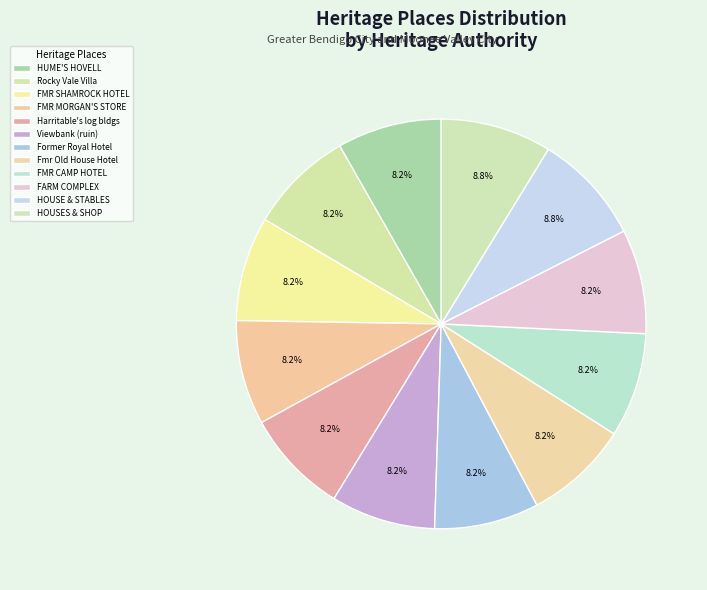

Is it true that Viewbank (ruin) is 8% of the pie?

True